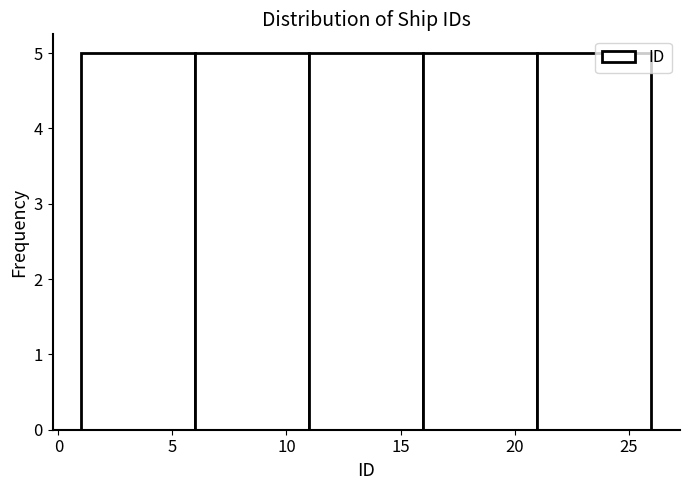

Reading left to right, list every bar in this chart as the range it spans on the x-axis followed by its height. The values are not printed on the chart, so give them approximately, as read against the axis.

1 to 6: 5
6 to 11: 5
11 to 16: 5
16 to 21: 5
21 to 26: 5